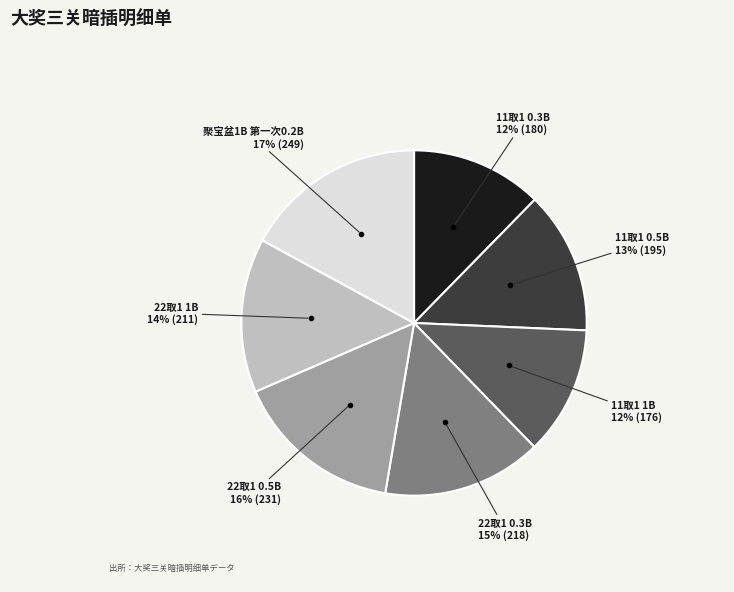

To the nearest percent, what is the average slice percentage?

14%